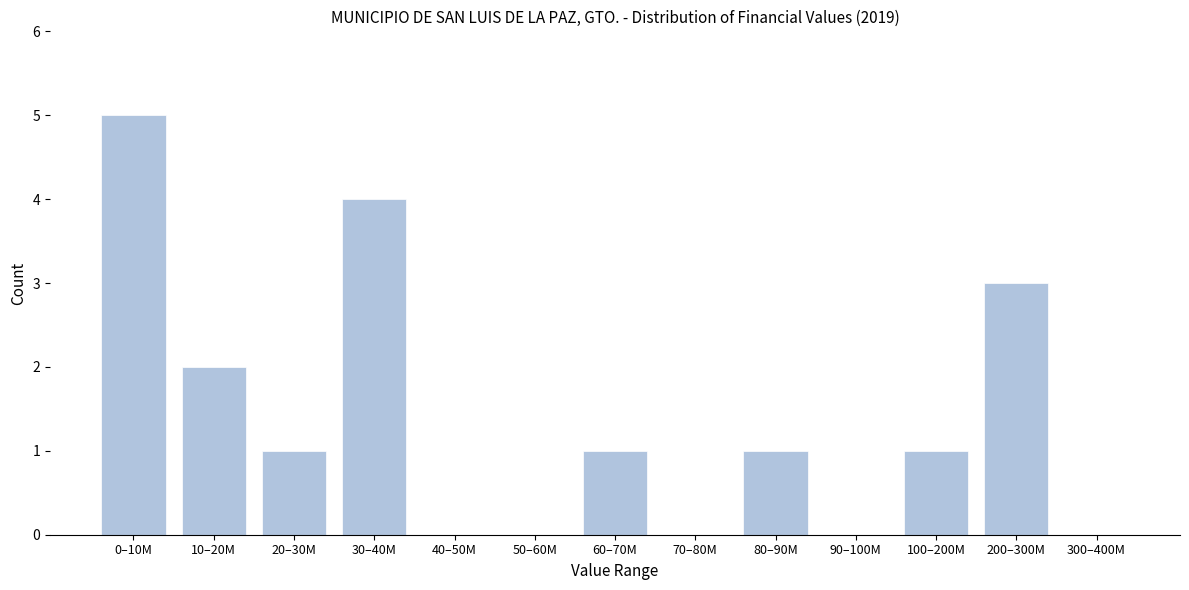

Reading right to left, what are all the values shown in this chart?

300–400M=0	200–300M=3	100–200M=1	90–100M=0	80–90M=1	70–80M=0	60–70M=1	50–60M=0	40–50M=0	30–40M=4	20–30M=1	10–20M=2	0–10M=5